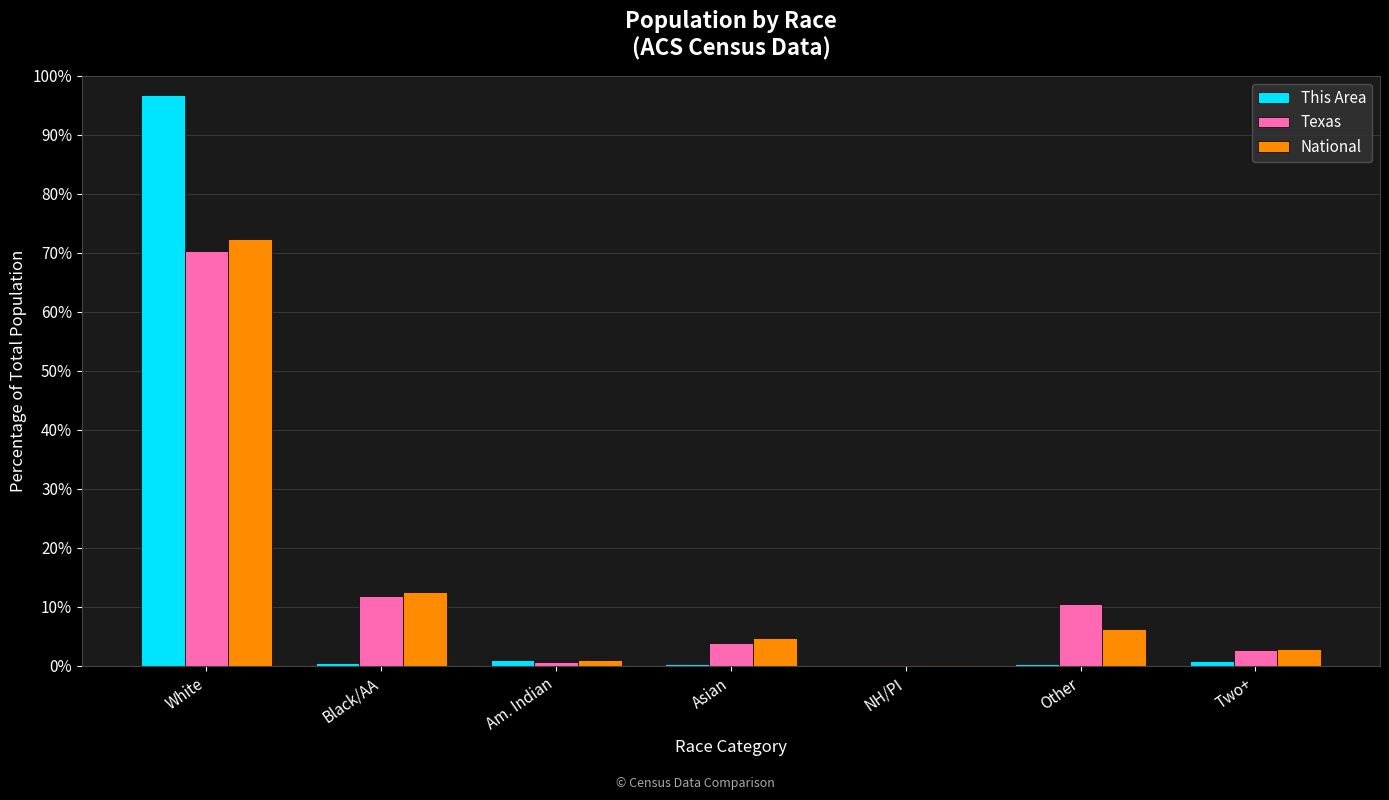

Are the bars grouped side by side (vs. stacked)?

Yes